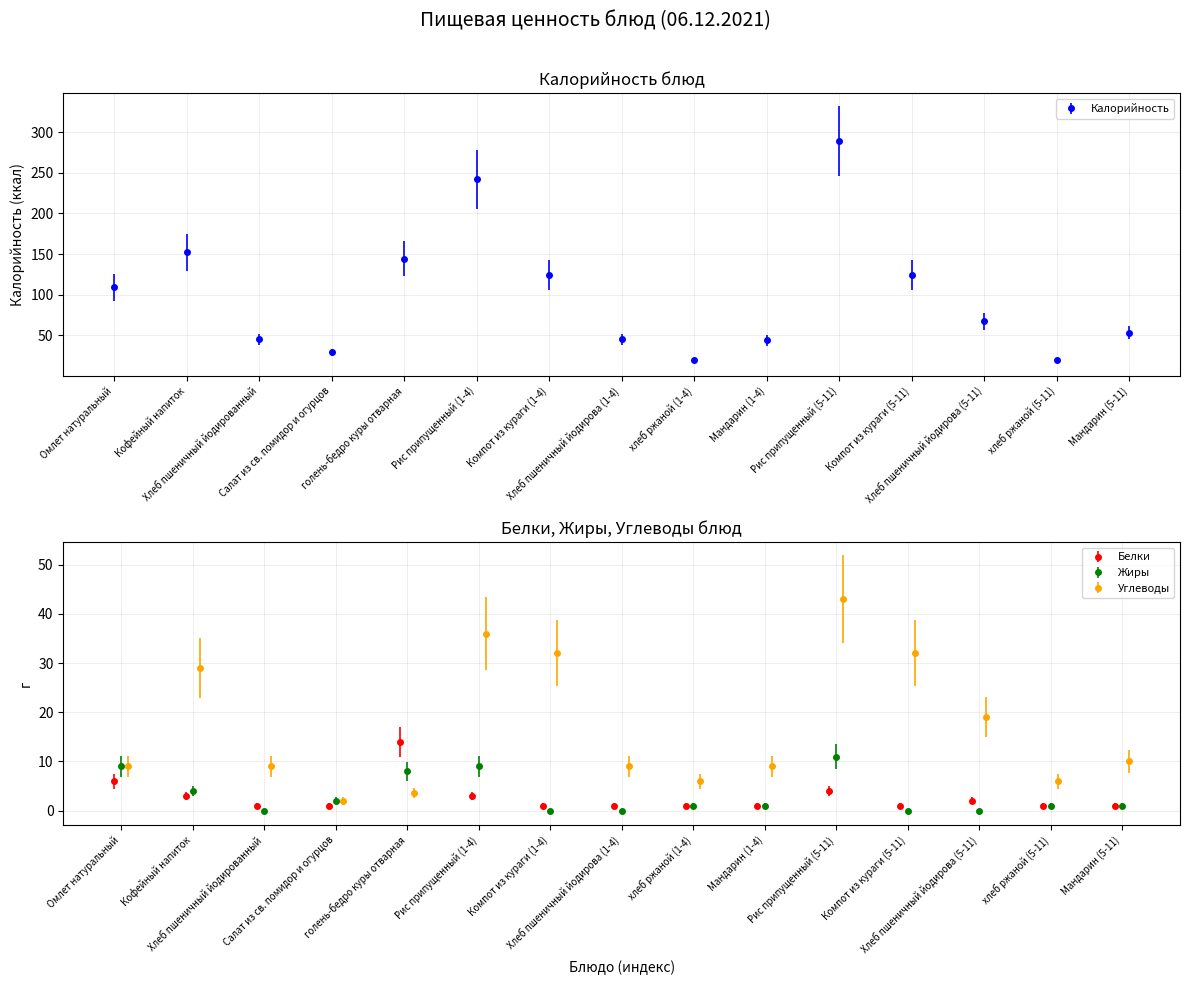

Reading left to right, extract all data points from this chart.

Калорийность: 109.0	152.0	45.0	29.0	144.0	242.0	124.0	44.8	19.0	44.0	289.0	124.0	67.0	19.0	53.0
Белки: 6.0	3.0	1.0	1.0	14.0	3.0	1.0	1.0	1.0	1.0	4.0	1.0	2.0	1.0	1.0
Жиры: 9.0	4.0	0.0	2.0	8.0	9.0	0.0	0.0	1.0	1.0	11.0	0.0	0.0	1.0	1.0
Углеводы: 9.0	29.0	9.0	2.0	3.6	36.0	32.0	9.0	6.0	9.0	43.0	32.0	19.0	6.0	10.0